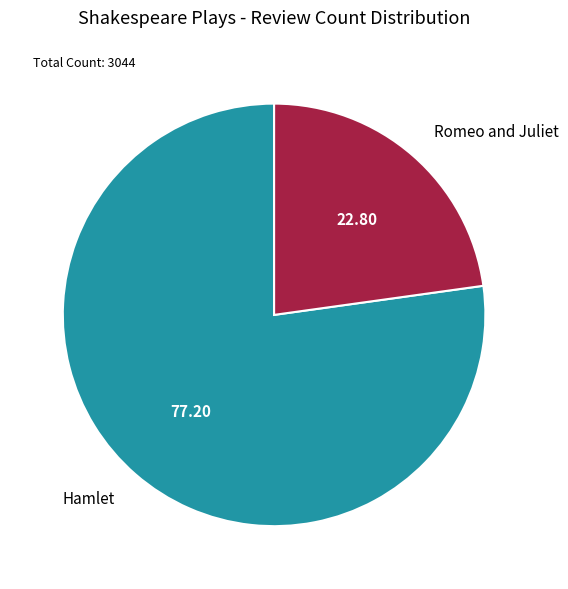

What is the ratio of the value at Hamlet to the value at Romeo and Juliet?

3.4